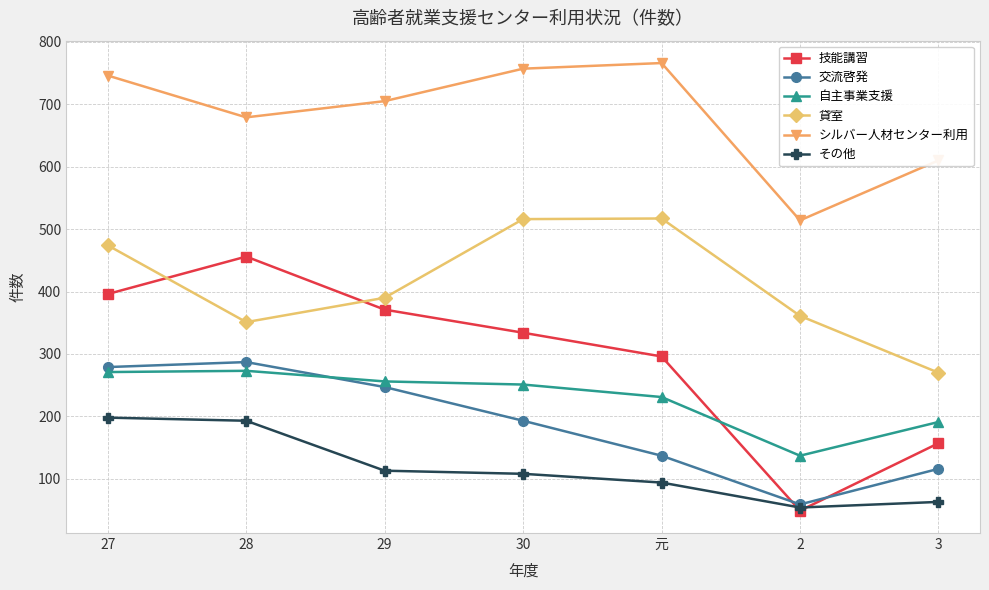

At how many categories does at least one series exceed 578?

6